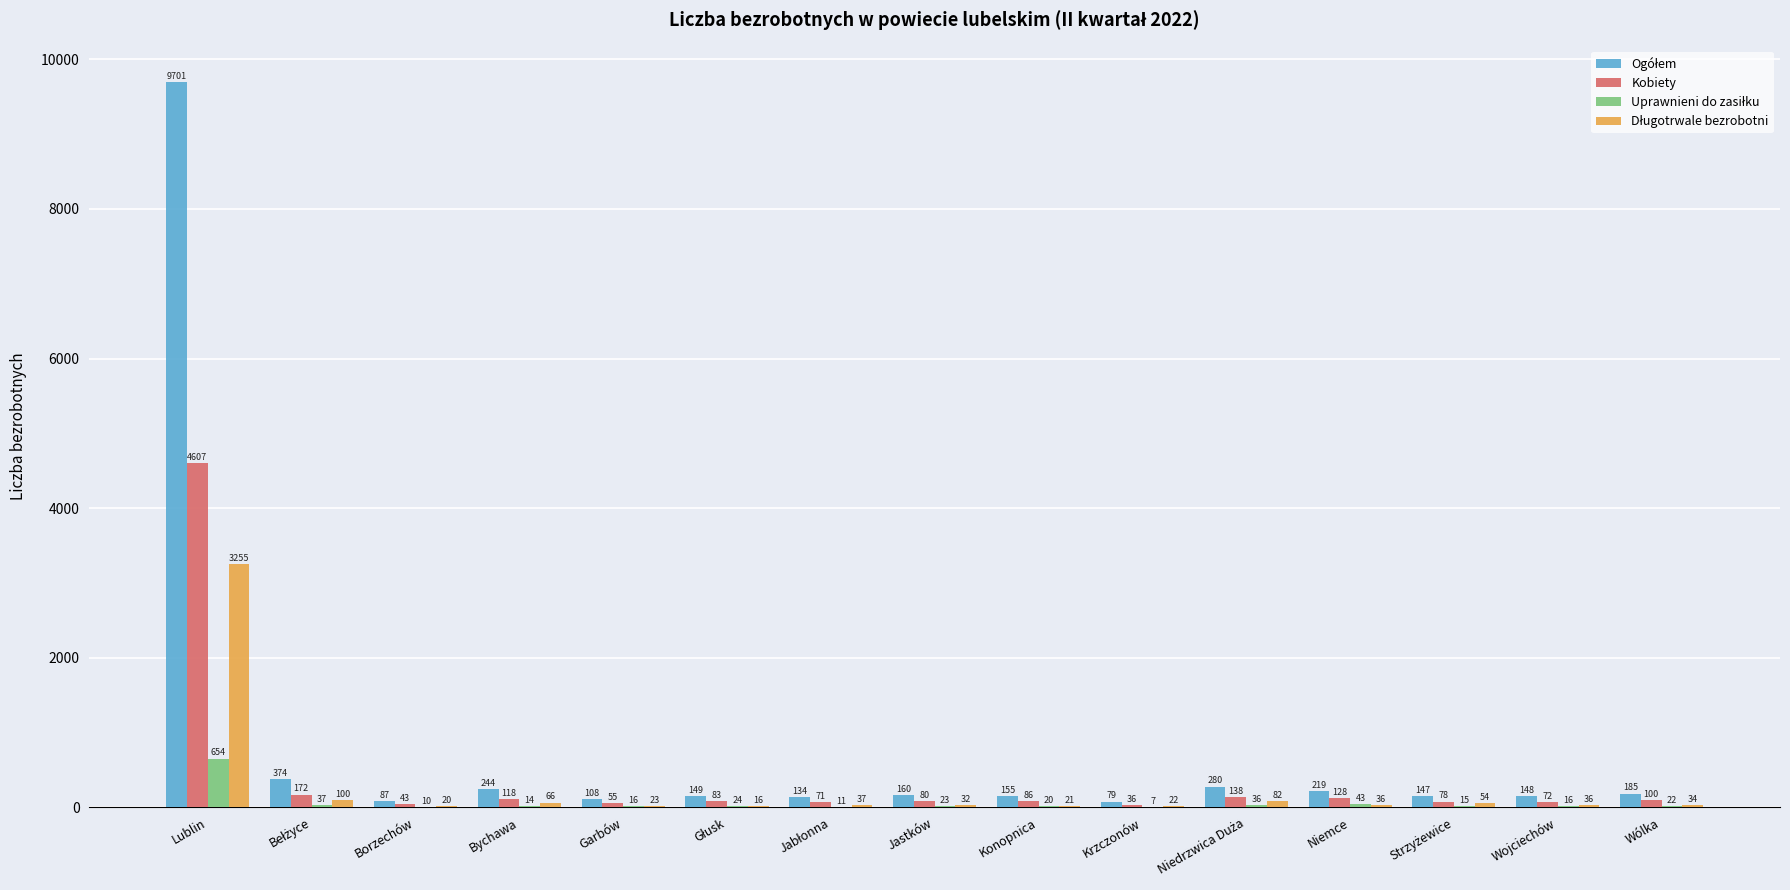

Where does the Kobiety series first go above 83?

Lublin